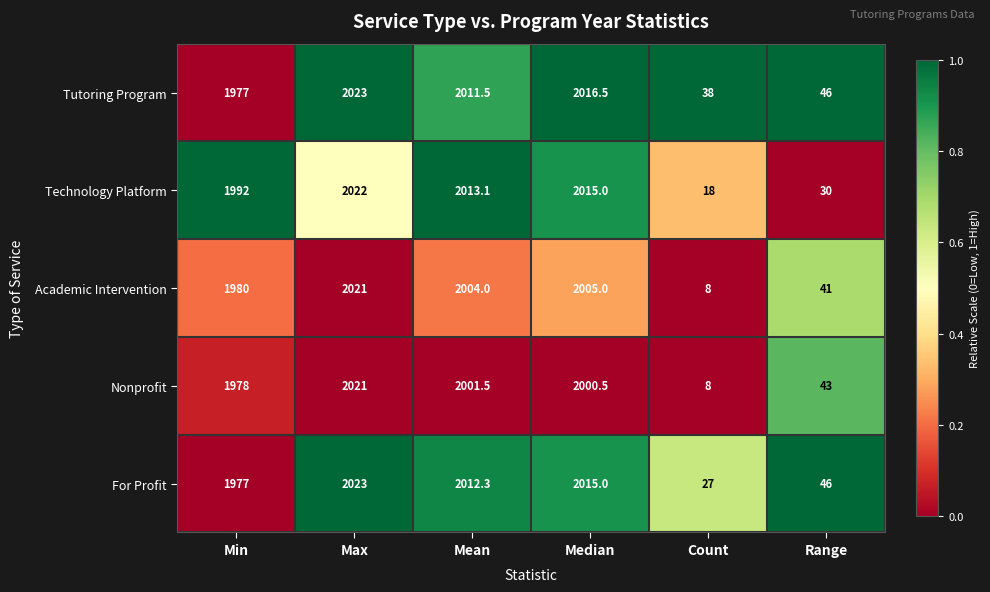

At which category is the sum across all series the highest?

Max